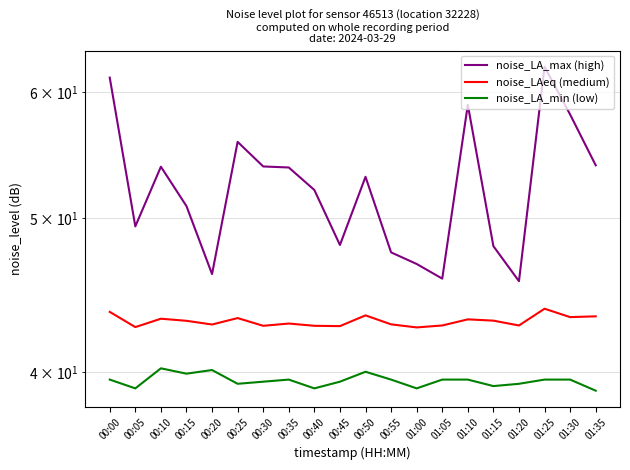

Read the noise_LA_min (low) value at 01:15.

39.2